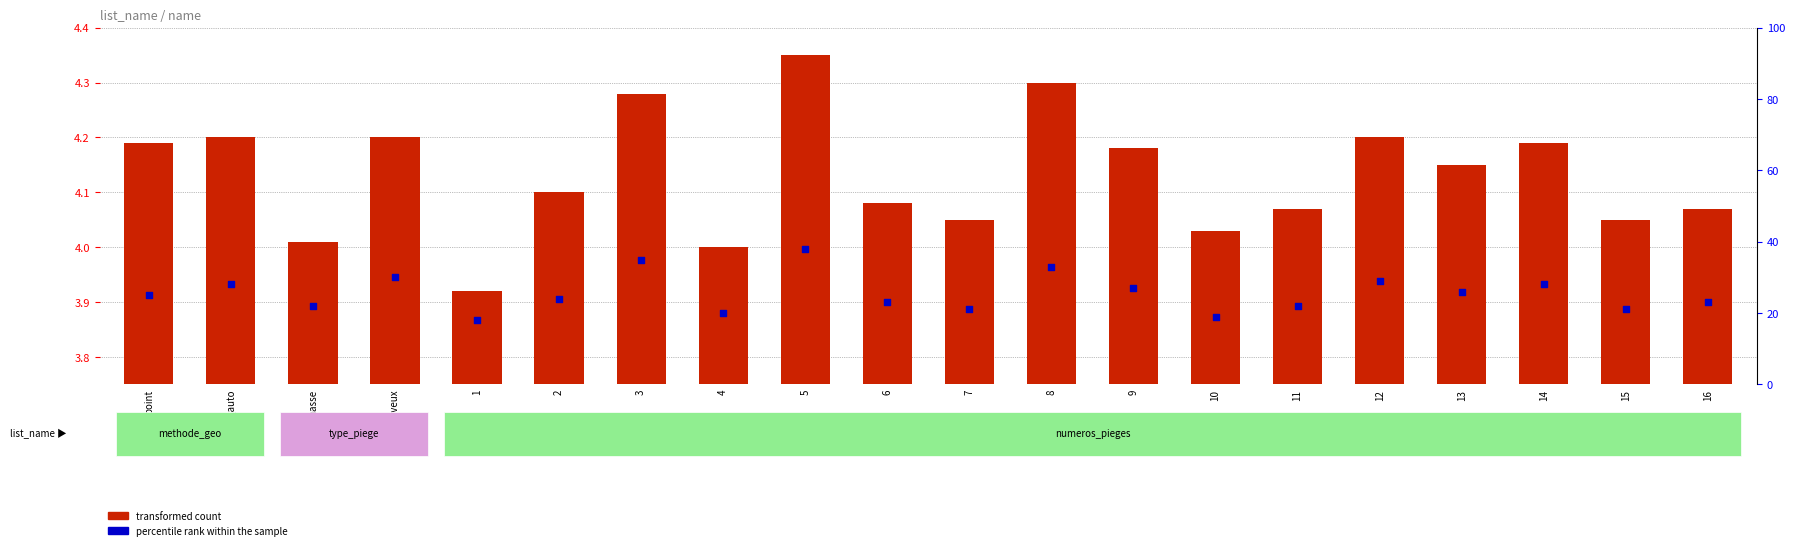

Which series contains the highest Y value?

percentile rank within the sample